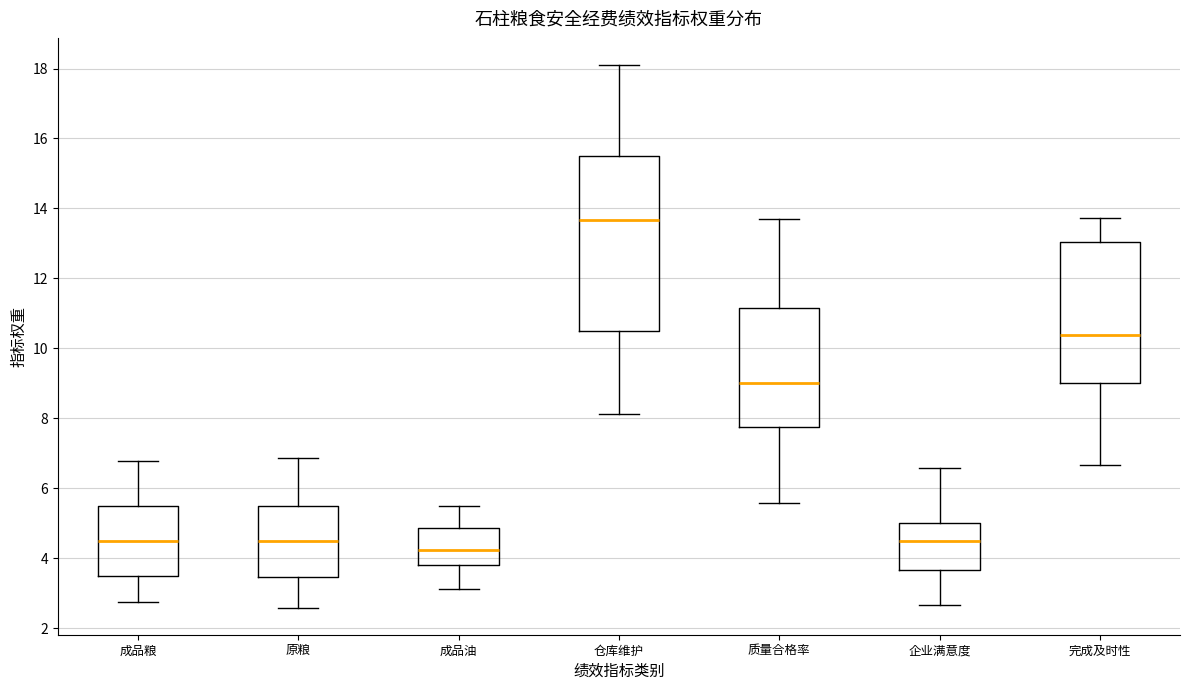

Which box has the lowest median line?

成品油